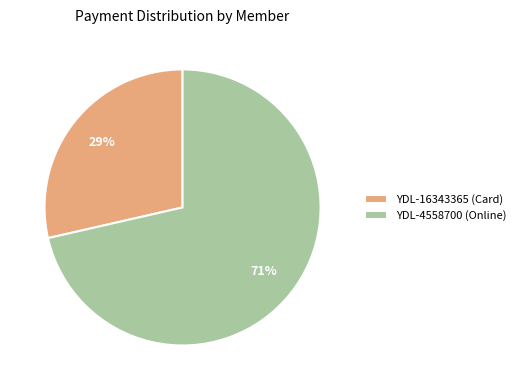

Does YDL-16343365 (Card) account for over 50% of the chart?

No